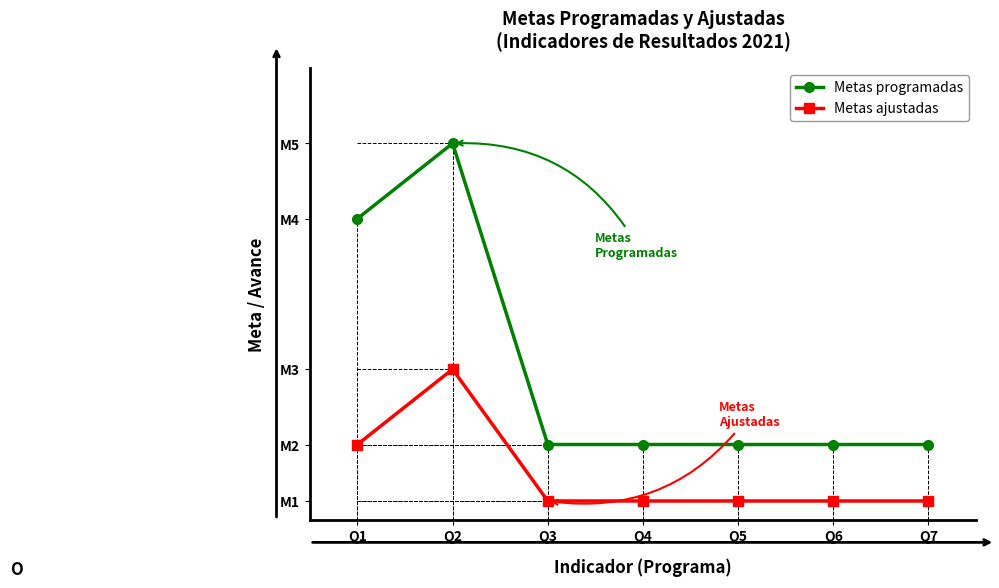

Reading left to right, extract all data points from this chart.

Metas programadas: 4.0	5.0	1.0	1.0	1.0	1.0	1.0
Metas ajustadas: 1.0	2.0	0.2	0.2	0.2	0.2	0.2